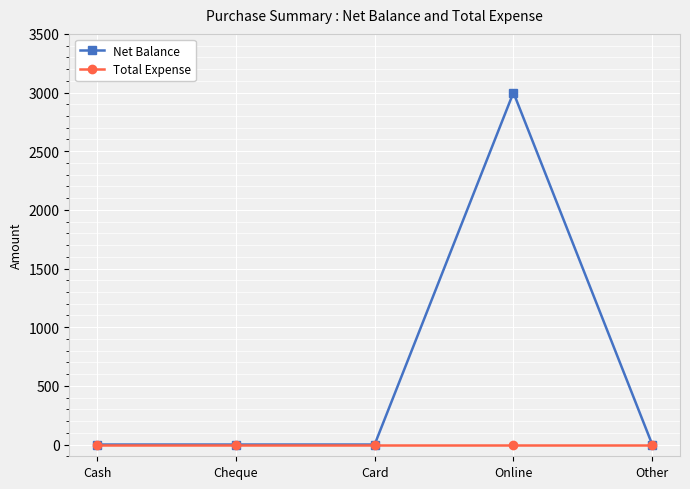

Which label corresponds to the largest value in the chart?

Online